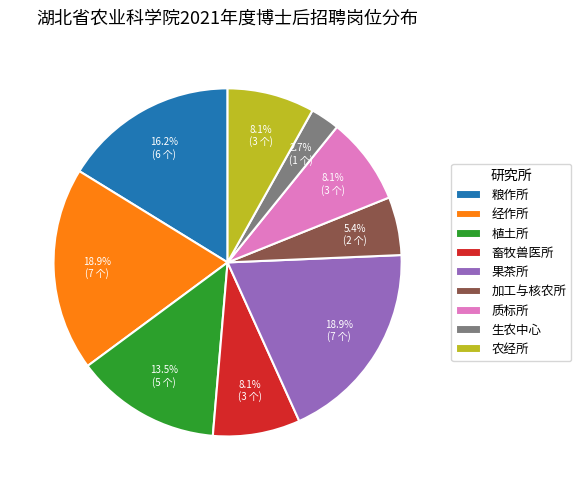

What percentage is the 加工与核农所 slice, to the nearest percent?

5%